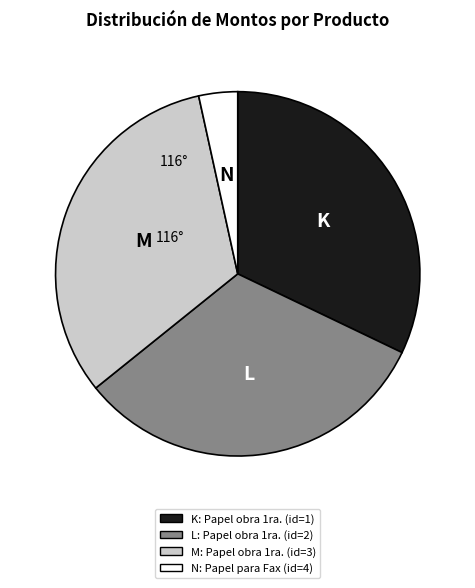

The N slice represents 3% of the pie. True or false?

True